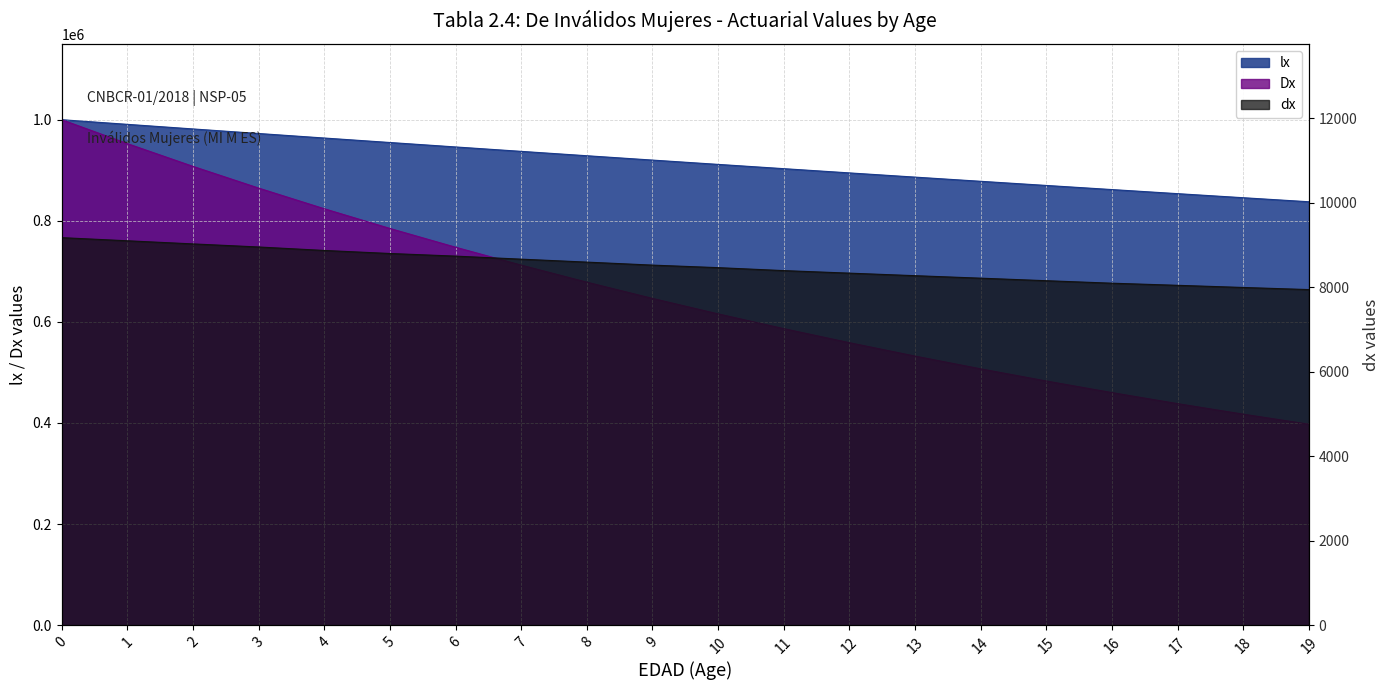

What is the difference between the second highest and minimum values in the Dx series?

555133